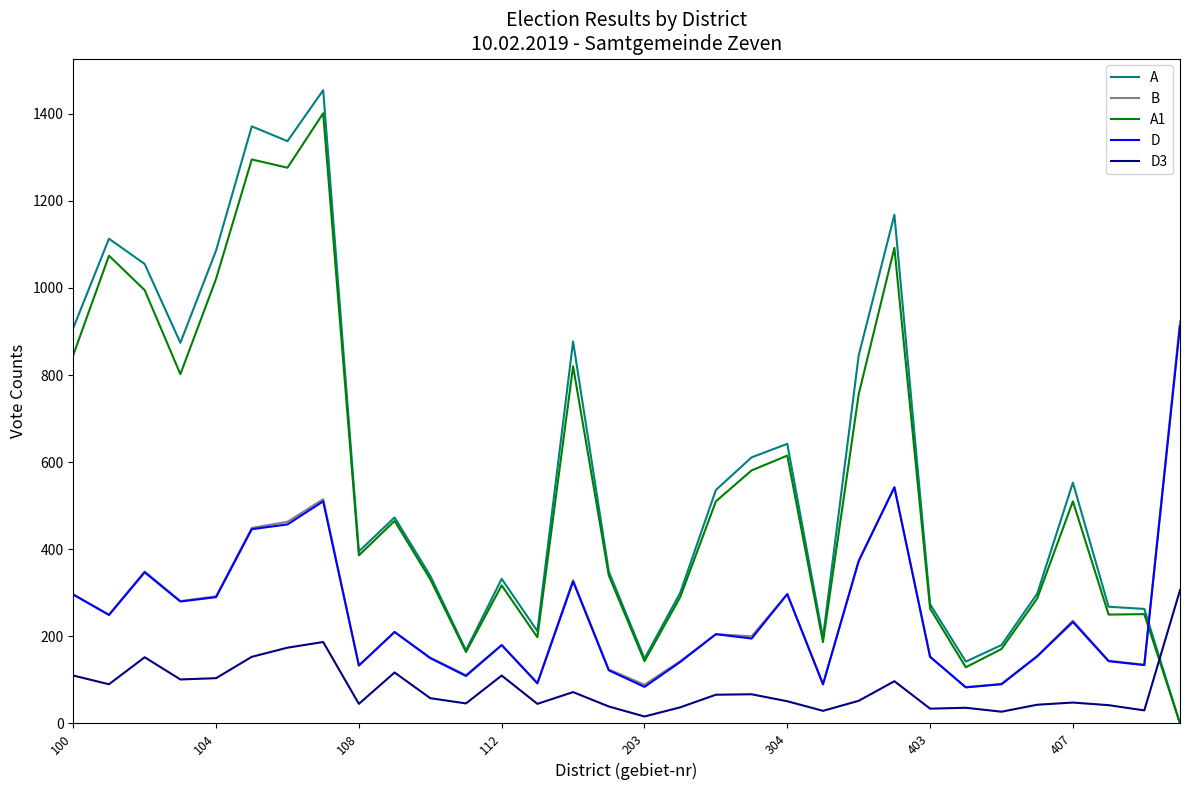

How many lines are shown in the chart?

5